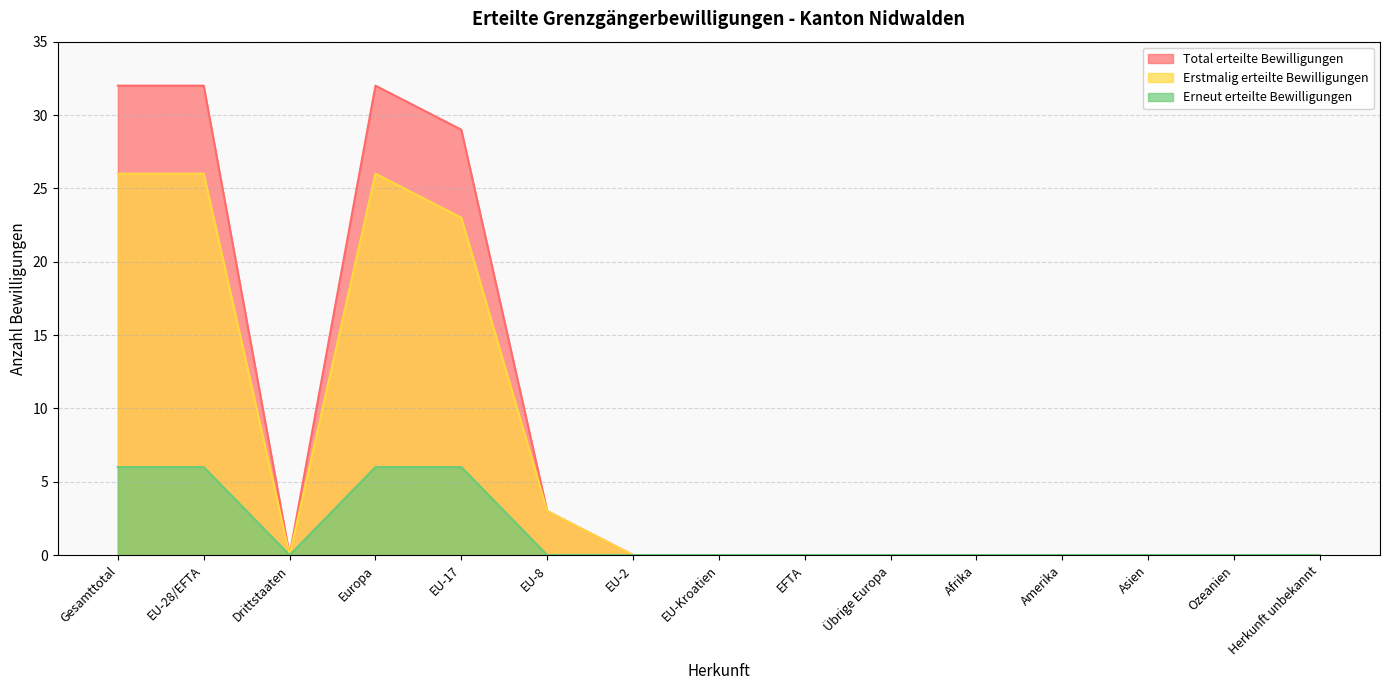

What is the difference between the maximum and second lowest values in the Total erteilte Bewilligungen series?

32